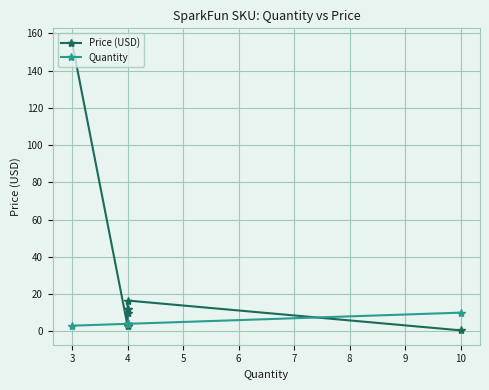

How many interior local valleys does the Price (USD) series have?

1